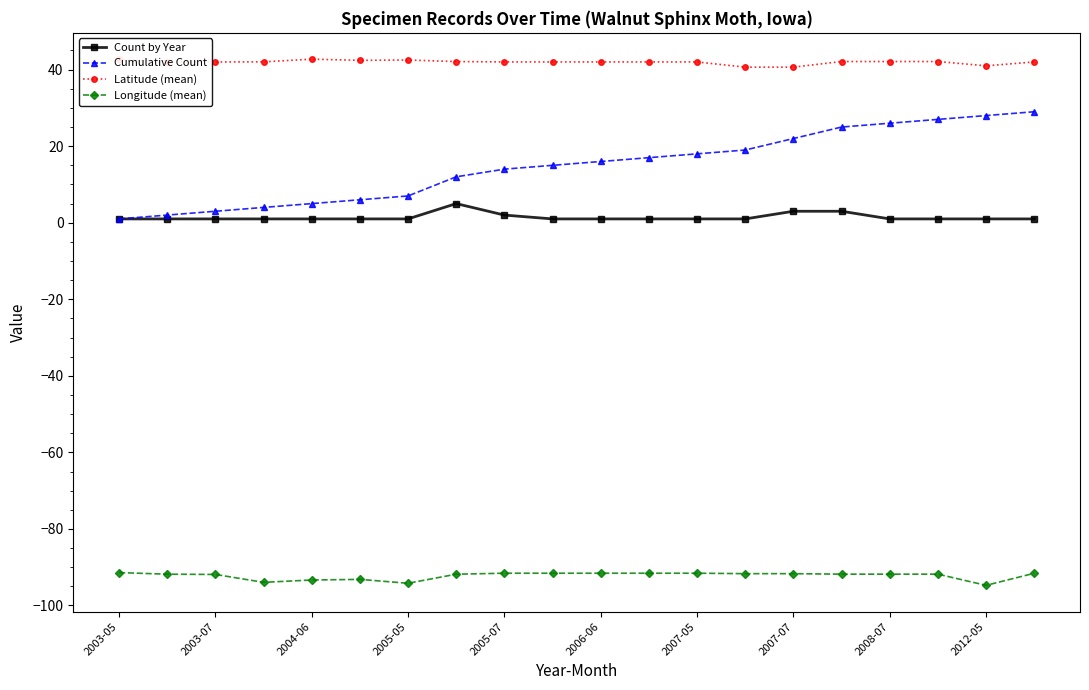

True or false: Count by Year and Longitude (mean) intersect in this chart.

False